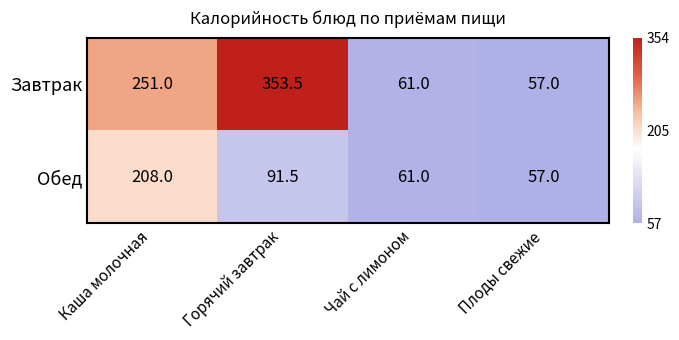

Which series has the largest total across all categories?

Завтрак